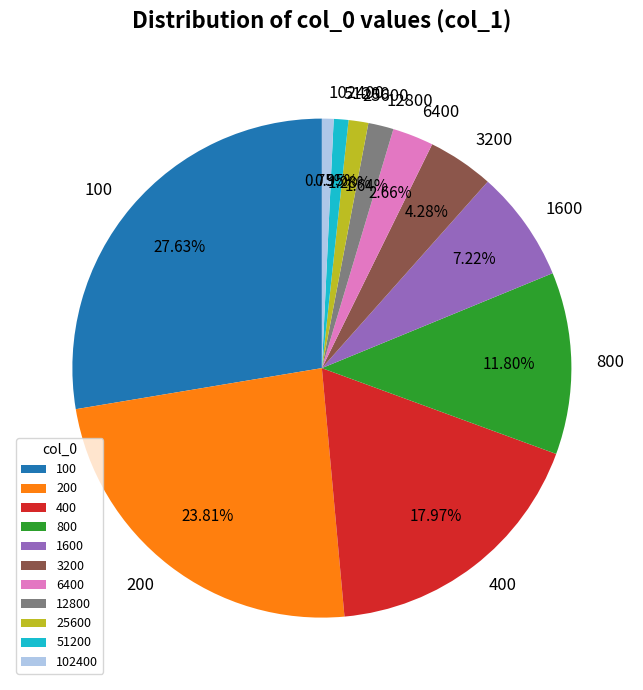

Does 100 represent more than half of the total?

No